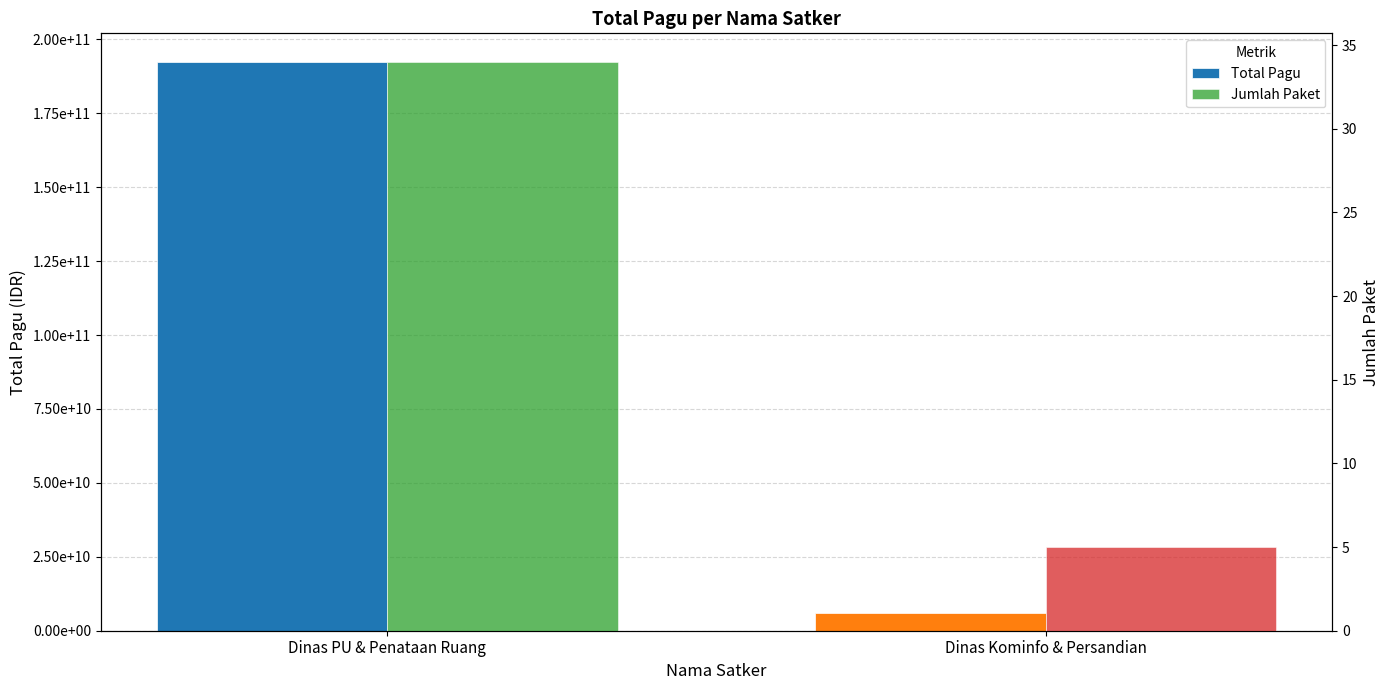

What is the label of the 2nd bar from the left?

Dinas Kominfo & Persandian